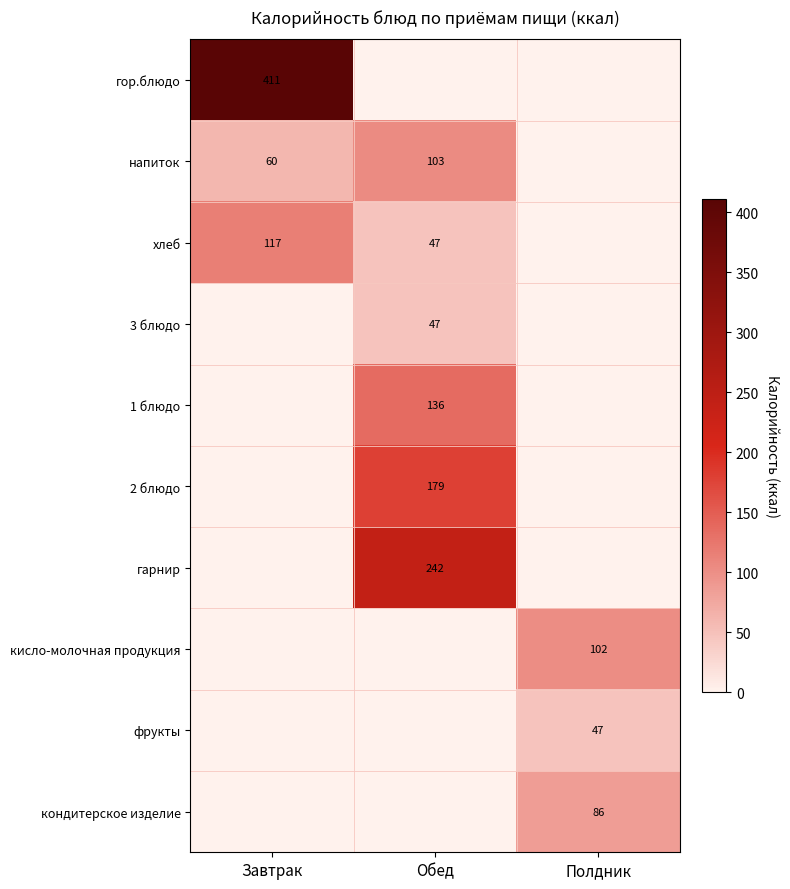

Is the value of хлеб at Завтрак greater than the value of напиток at Завтрак?

Yes